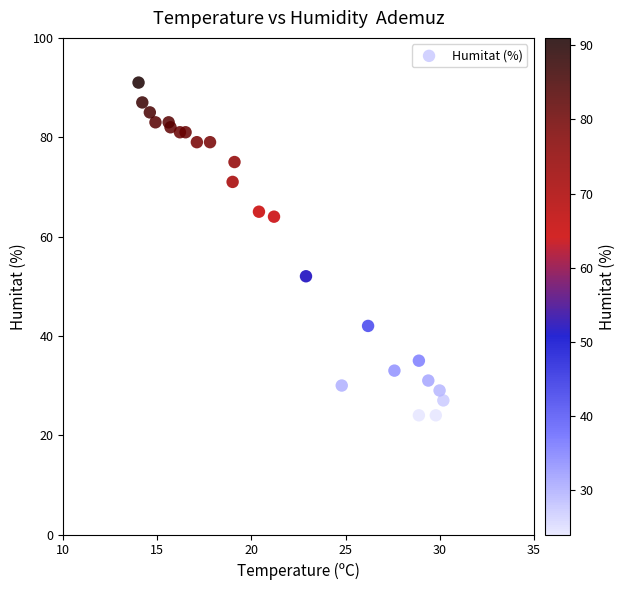

What Y value in the scatter plot is closest to 57?

52